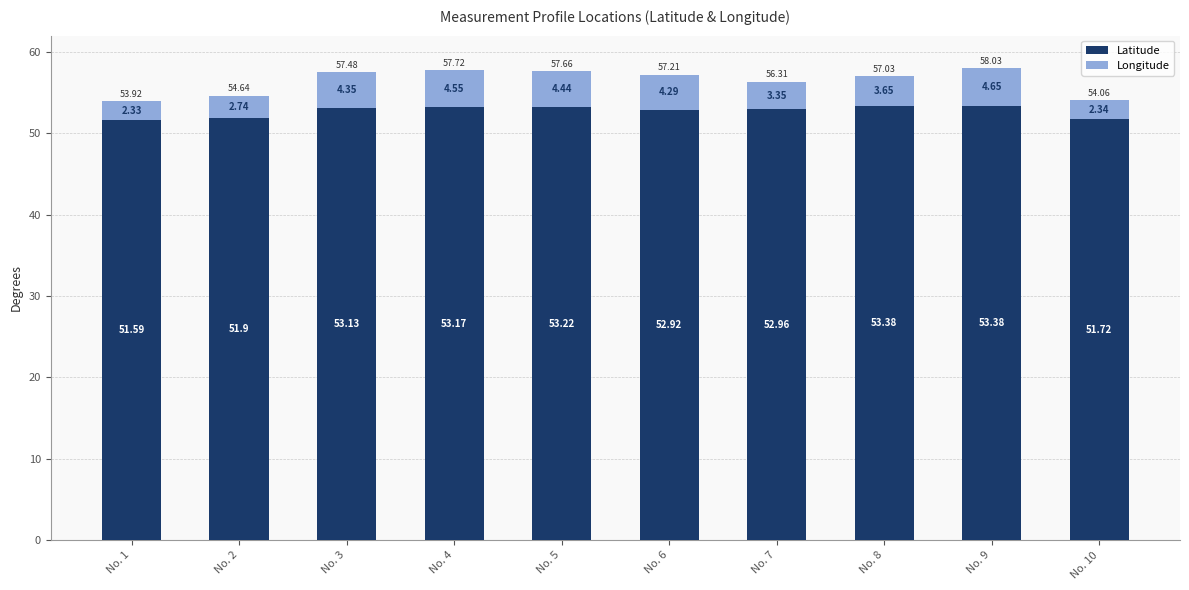

How many bars are there in total?

10